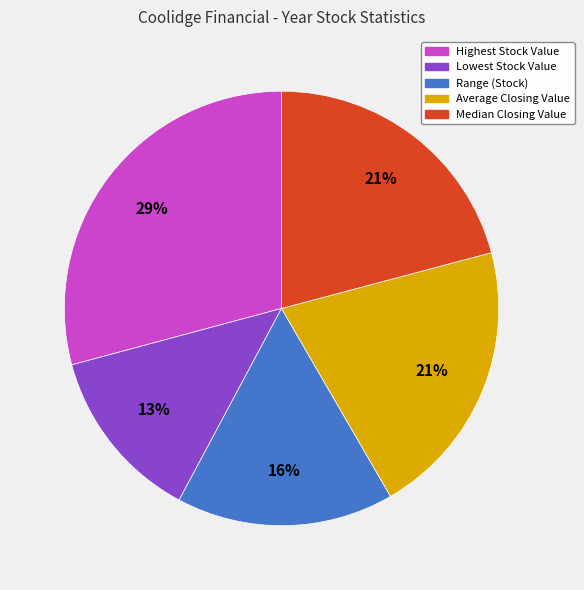

What is the ratio of the value at Range (Stock) to the value at Highest Stock Value?

0.6